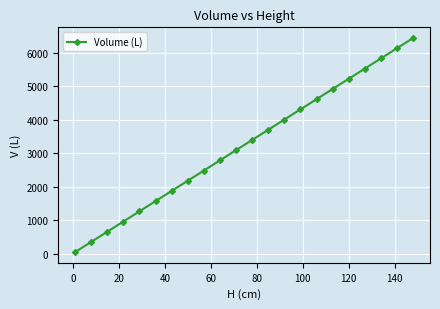

Does the chart display data point markers on the line(s)?

Yes